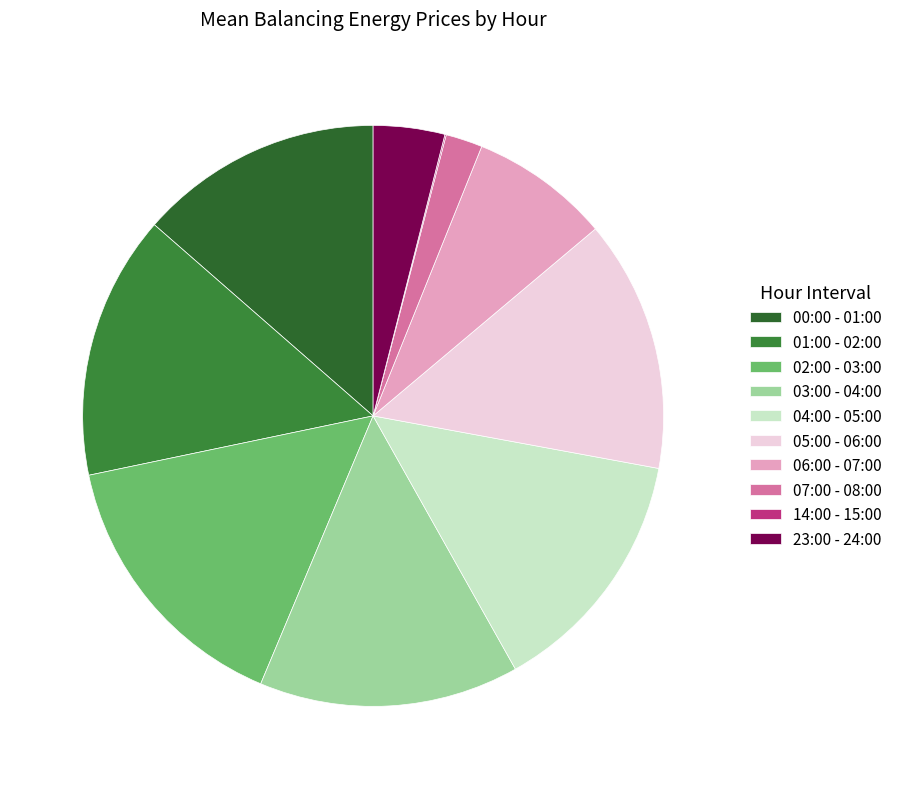

Rank the categories by value from highest to lowest.

02:00 - 03:00, 01:00 - 02:00, 03:00 - 04:00, 05:00 - 06:00, 04:00 - 05:00, 00:00 - 01:00, 06:00 - 07:00, 23:00 - 24:00, 07:00 - 08:00, 14:00 - 15:00